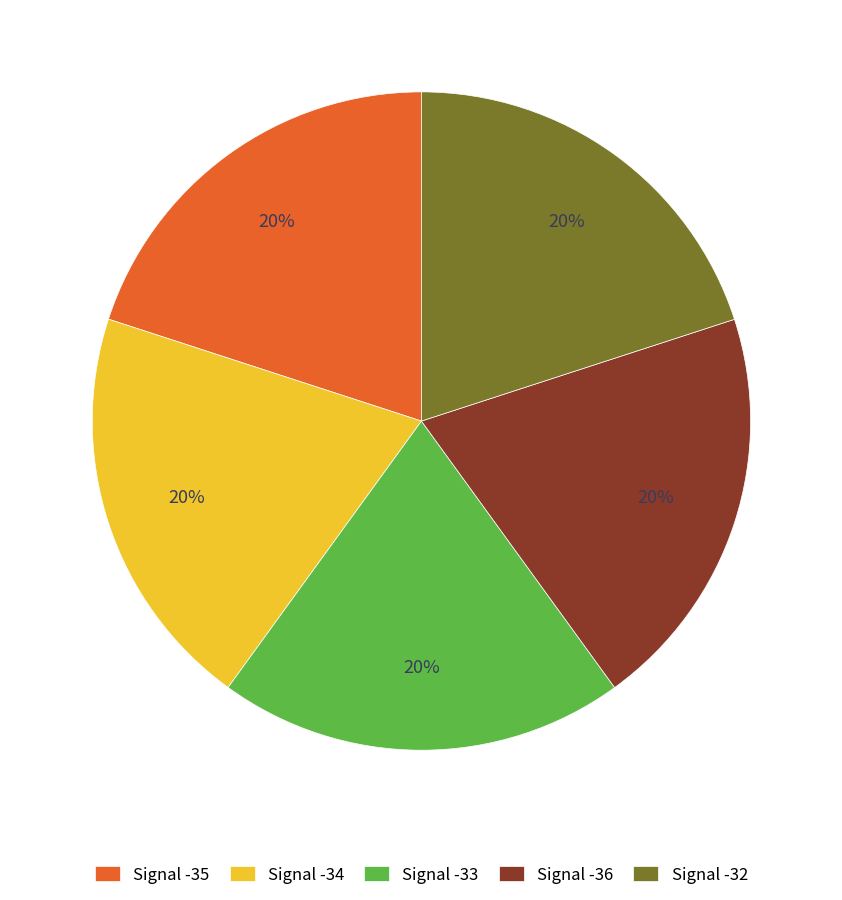

Combined, do Signal -35 and Signal -33 account for over 50%?

No